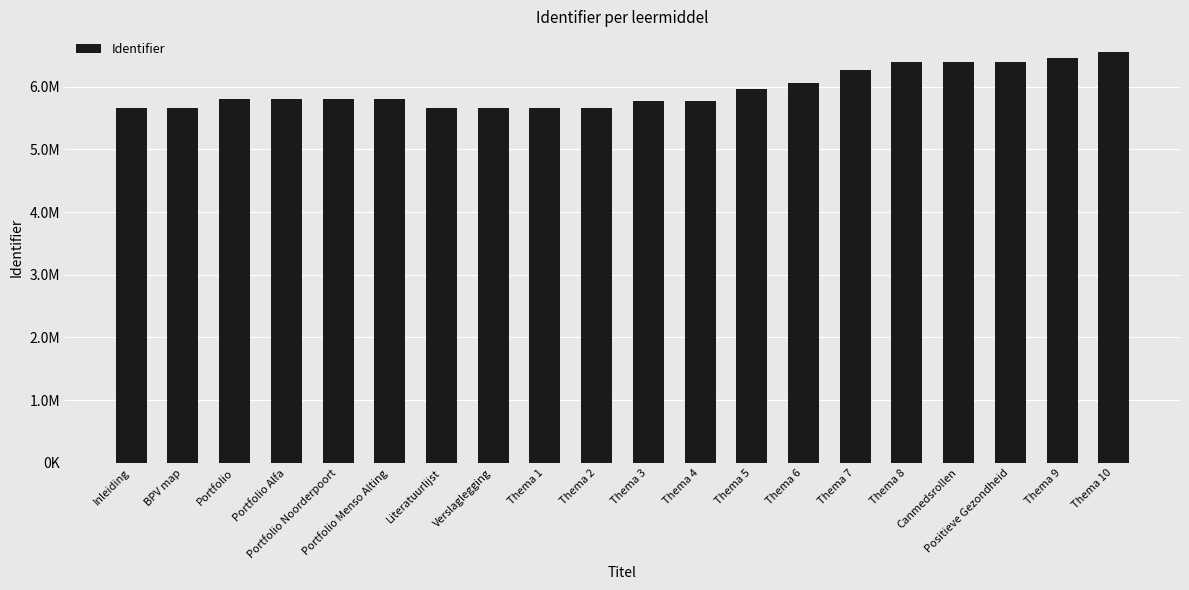

Does the chart contain any negative values?

No